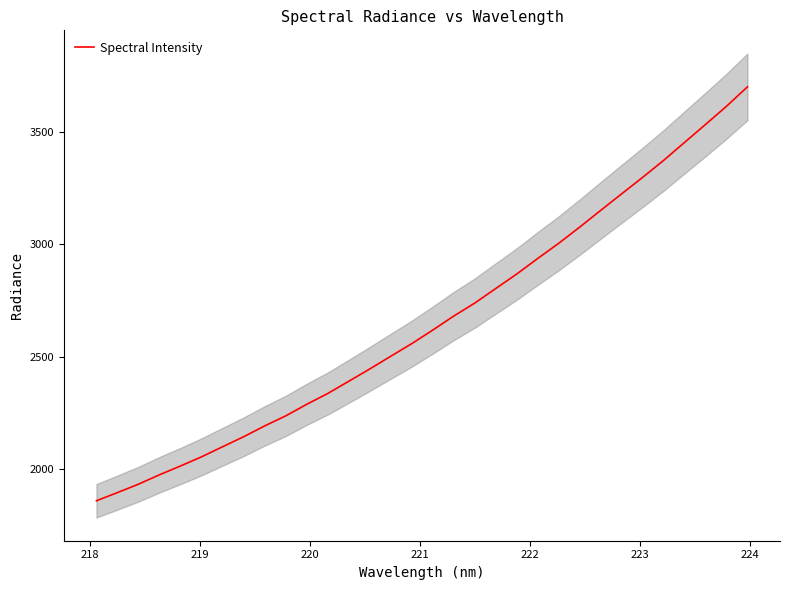

What is the average value?

2656.1